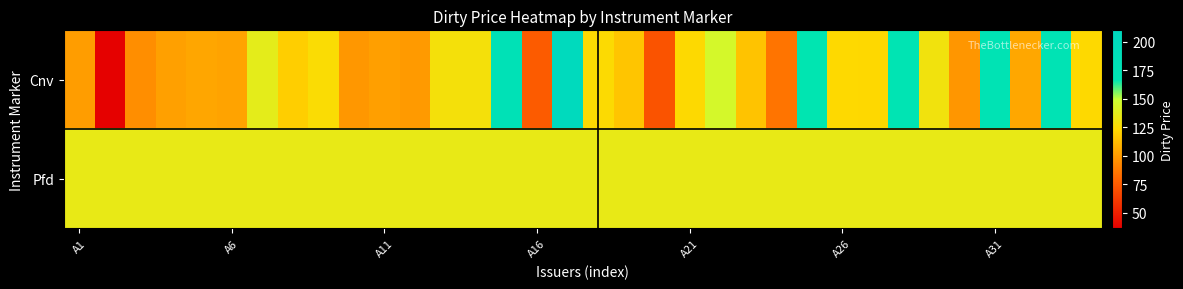

Rank the series by their maximum value, from highest to lowest.

Cnv, Pfd